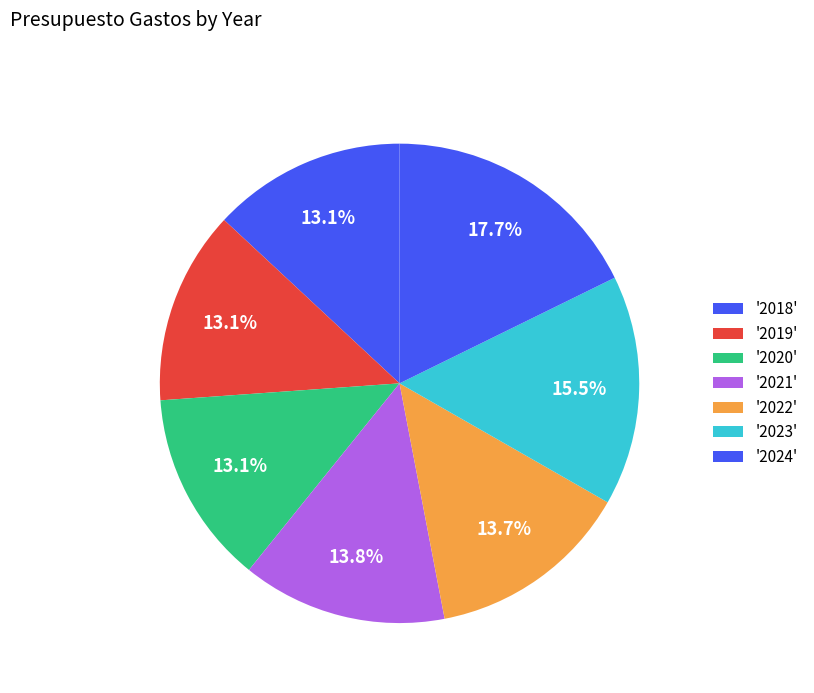

Which category has the smallest portion of the pie?

2018